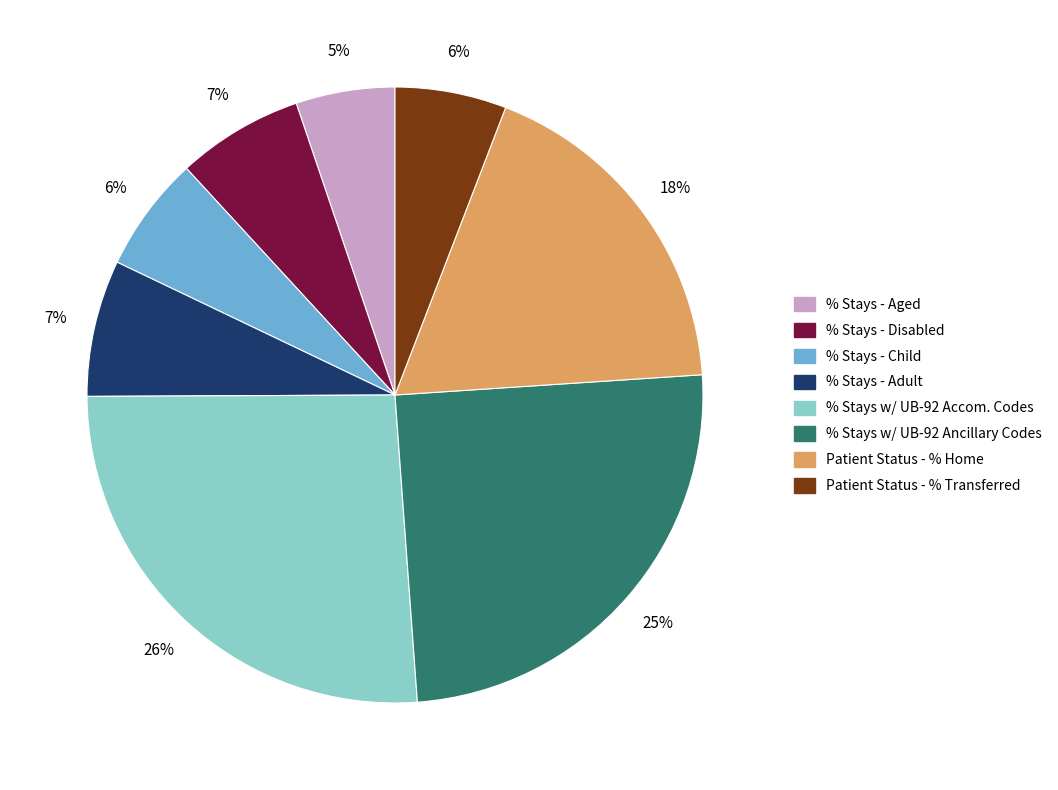

Count the number of slices in the pie.

8